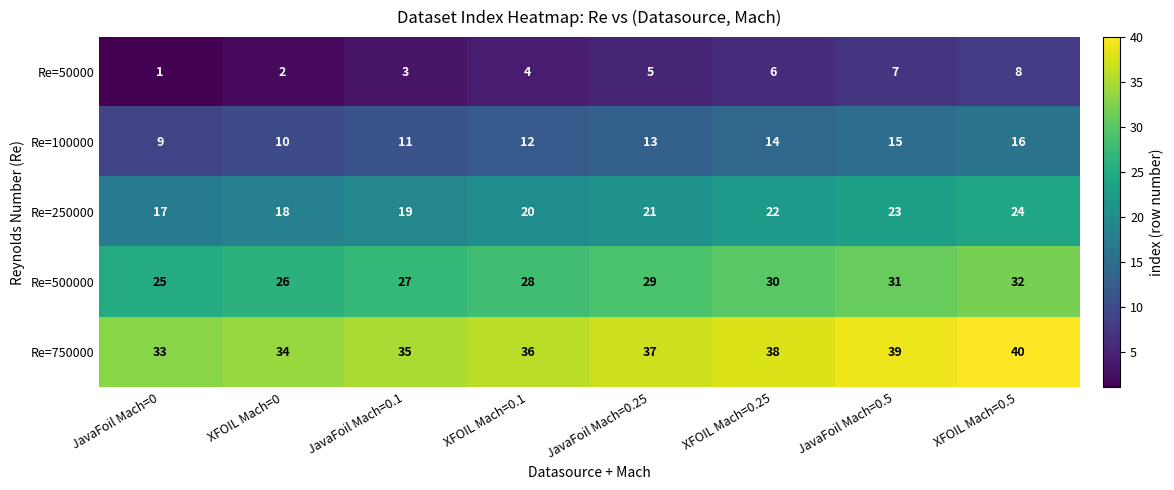

The Re=250000 series shows 13 at XFOIL Mach=0.1. True or false?

False